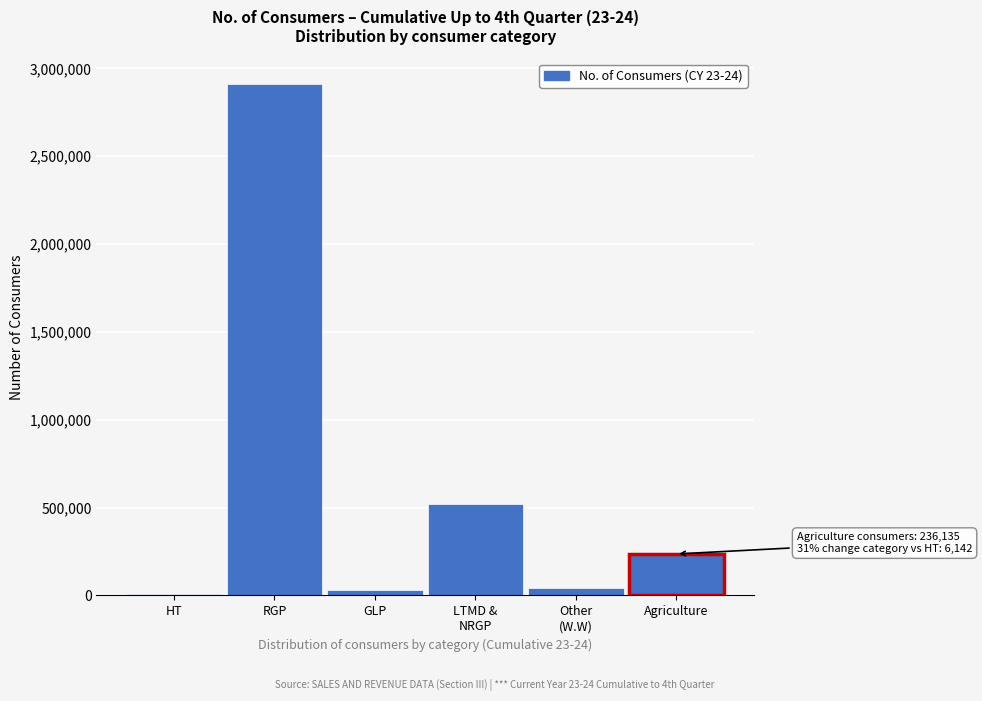

True or false: the data shows 2910981 at RGP.

True